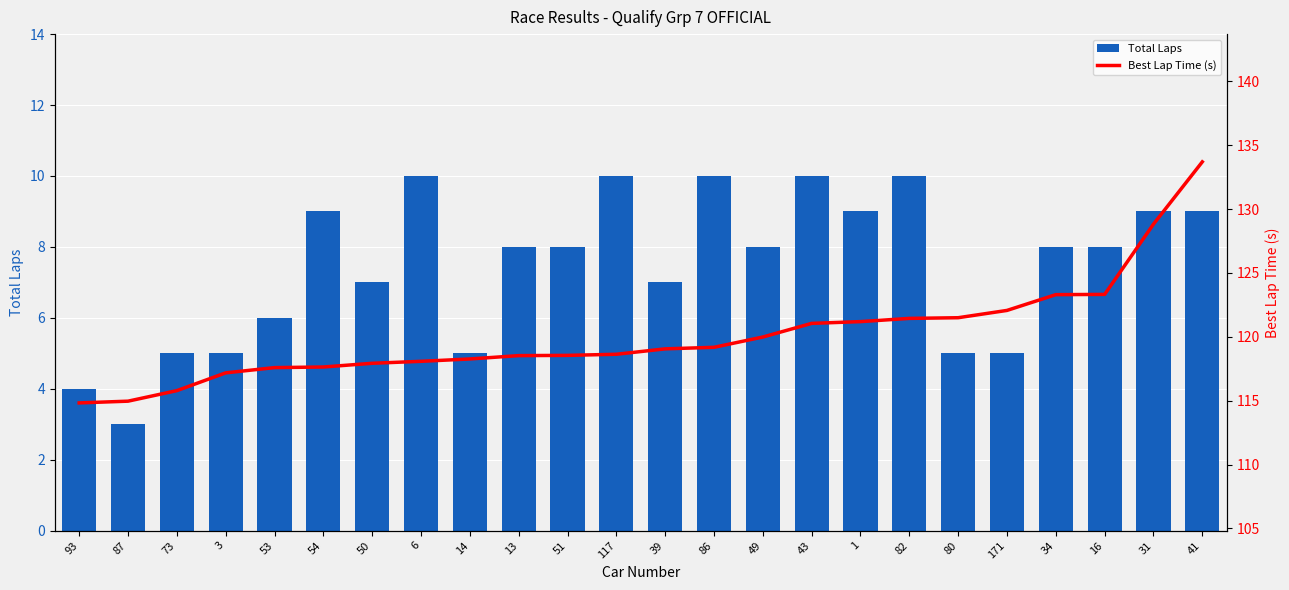

Reading left to right, extract all data points from this chart.

Total Laps: 93=4.0	87=3.0	73=5.0	3=5.0	53=6.0	54=9.0	50=7.0	6=10.0	14=5.0	13=8.0	51=8.0	117=10.0	39=7.0	86=10.0	49=8.0	43=10.0	1=9.0	82=10.0	80=5.0	171=5.0	34=8.0	16=8.0	31=9.0	41=9.0
Best Lap Time (s): 93=114.8	87=115.0	73=115.8	3=117.2	53=117.6	54=117.6	50=117.9	6=118.1	14=118.3	13=118.5	51=118.5	117=118.6	39=119.1	86=119.2	49=120.0	43=121.1	1=121.2	82=121.4	80=121.5	171=122.1	34=123.3	16=123.3	31=128.8	41=133.7